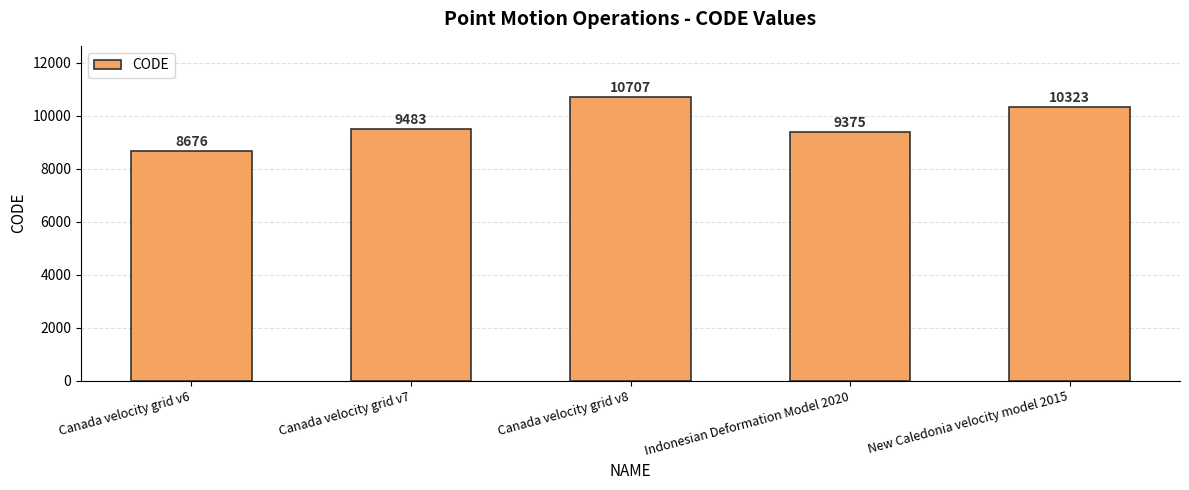

The chart shows a value of 5028 at Canada velocity grid v6. True or false?

False